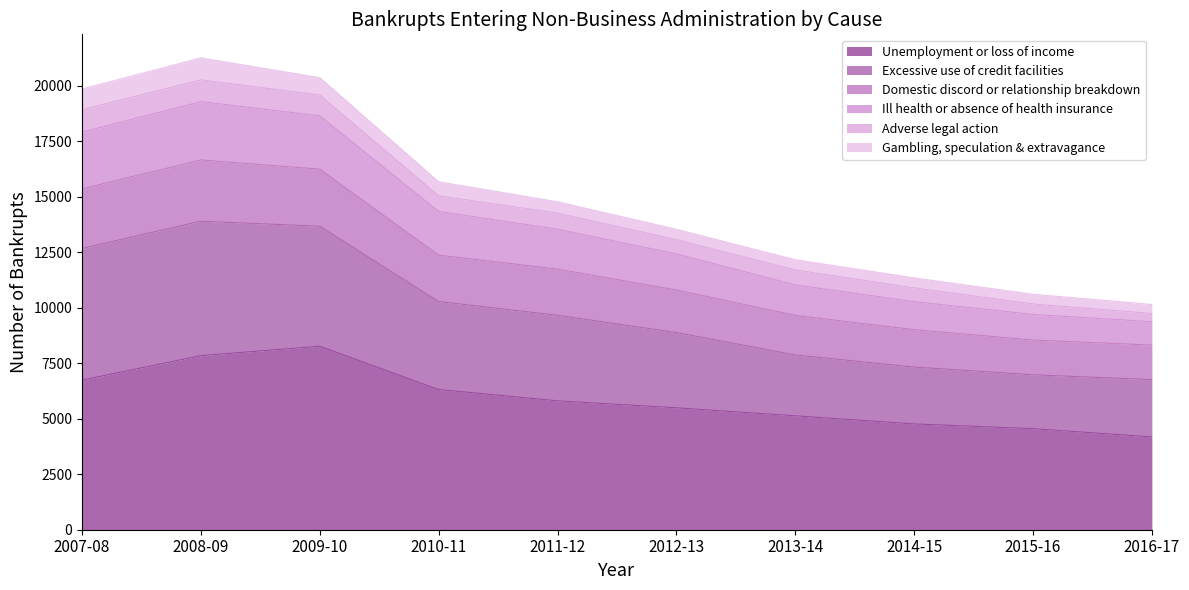

What is the lowest value of the Unemployment or loss of income series?

4184